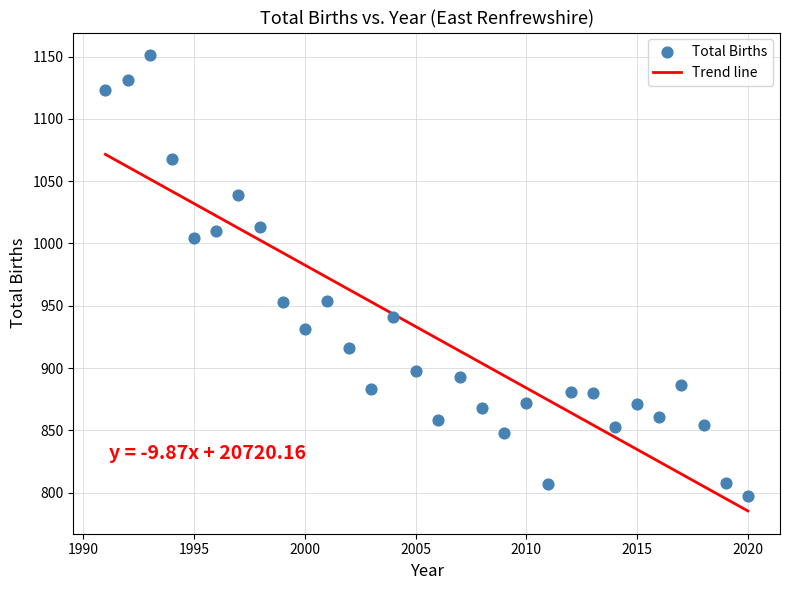

What is the range of Y values (max minus min)?

354